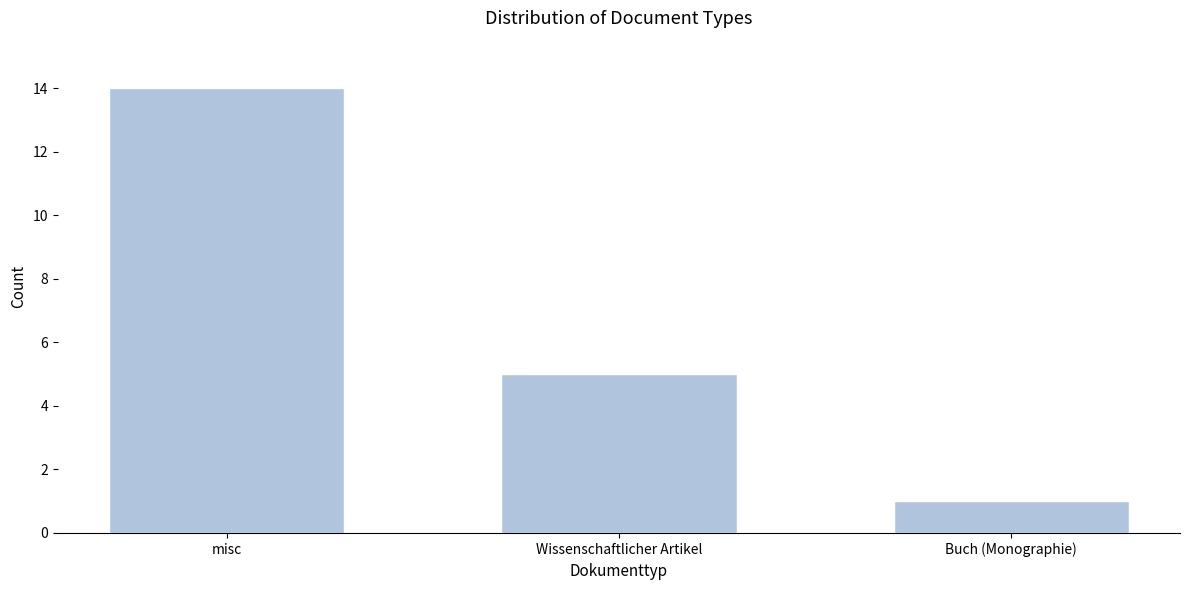

Reading left to right, extract all data points from this chart.

14	5	1